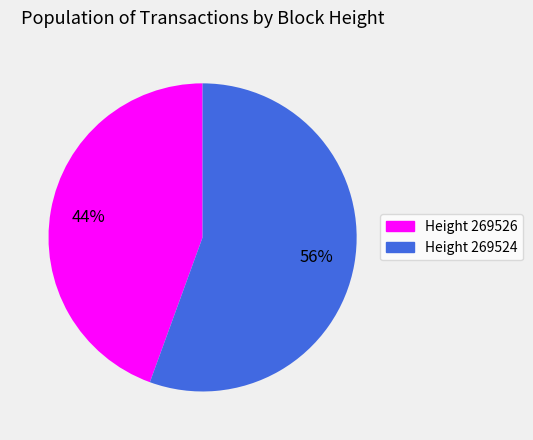

Is it true that Height 269524 is 50% of the pie?

False